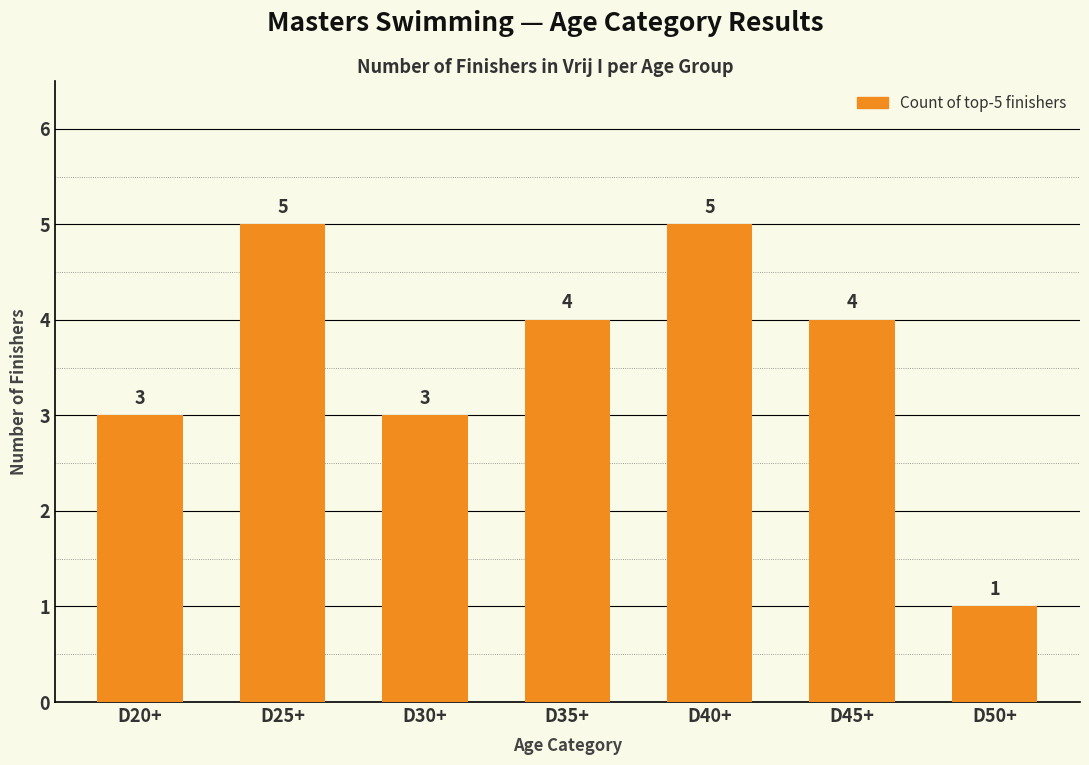

How many values are between 3 and 5?

6